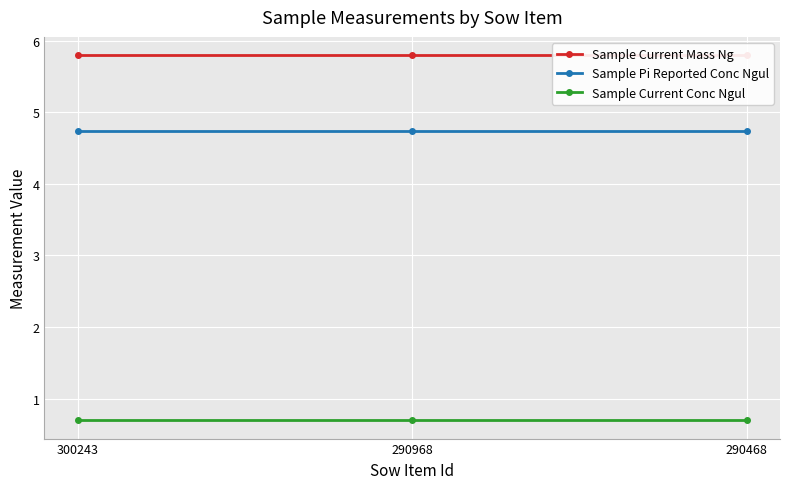

At which category does the chart reach its minimum across all series?

300243